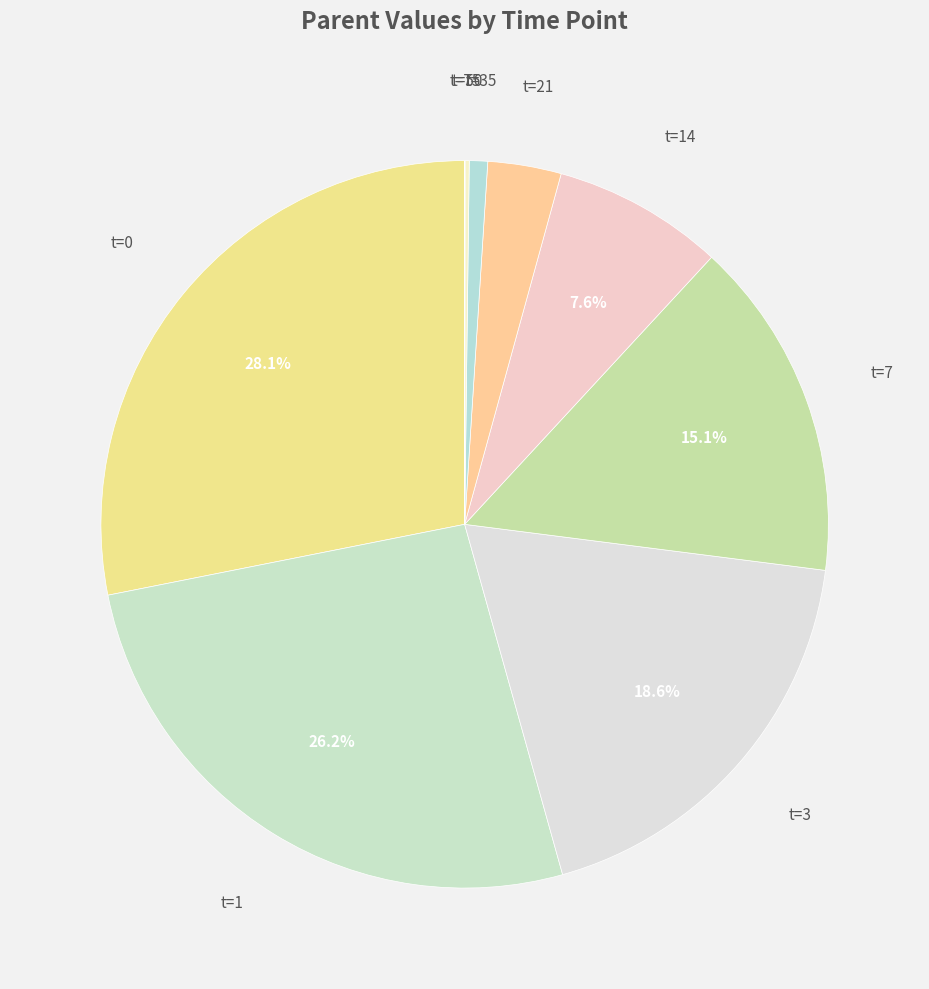

Which category has the biggest portion of the pie?

t=0